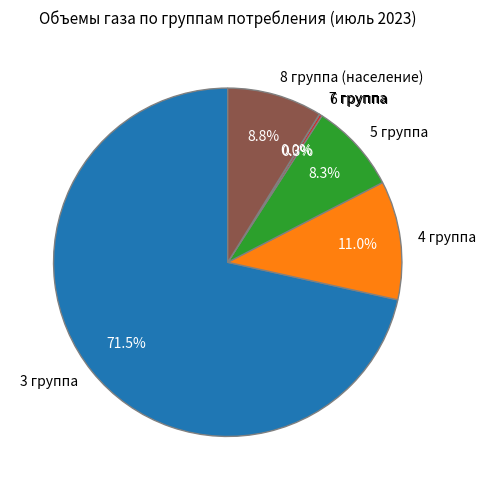

What is the largest slice in the pie chart?

3 группа